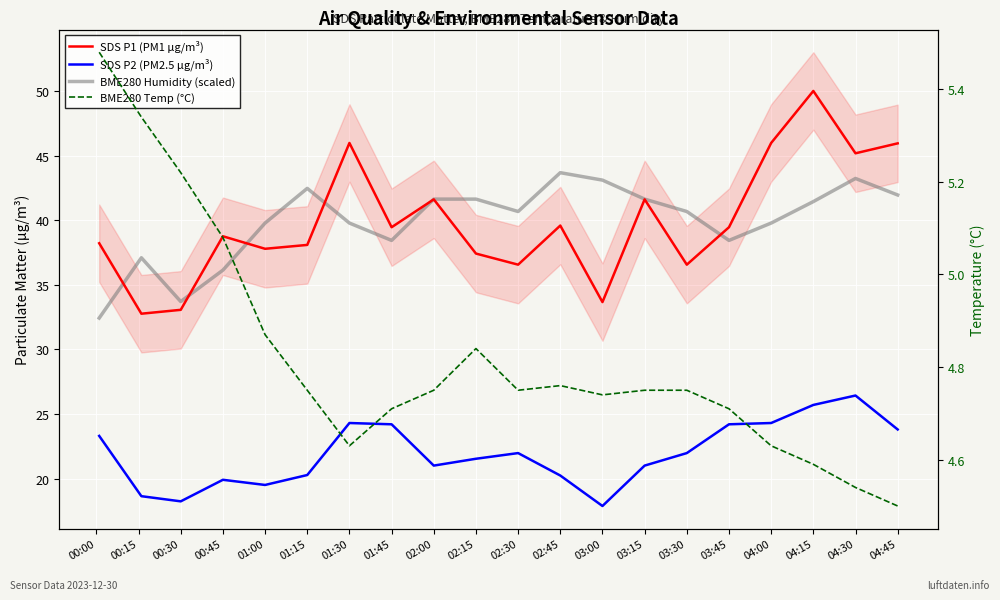

What is the lowest value of the BME280 Temp (°C) series?

4.5